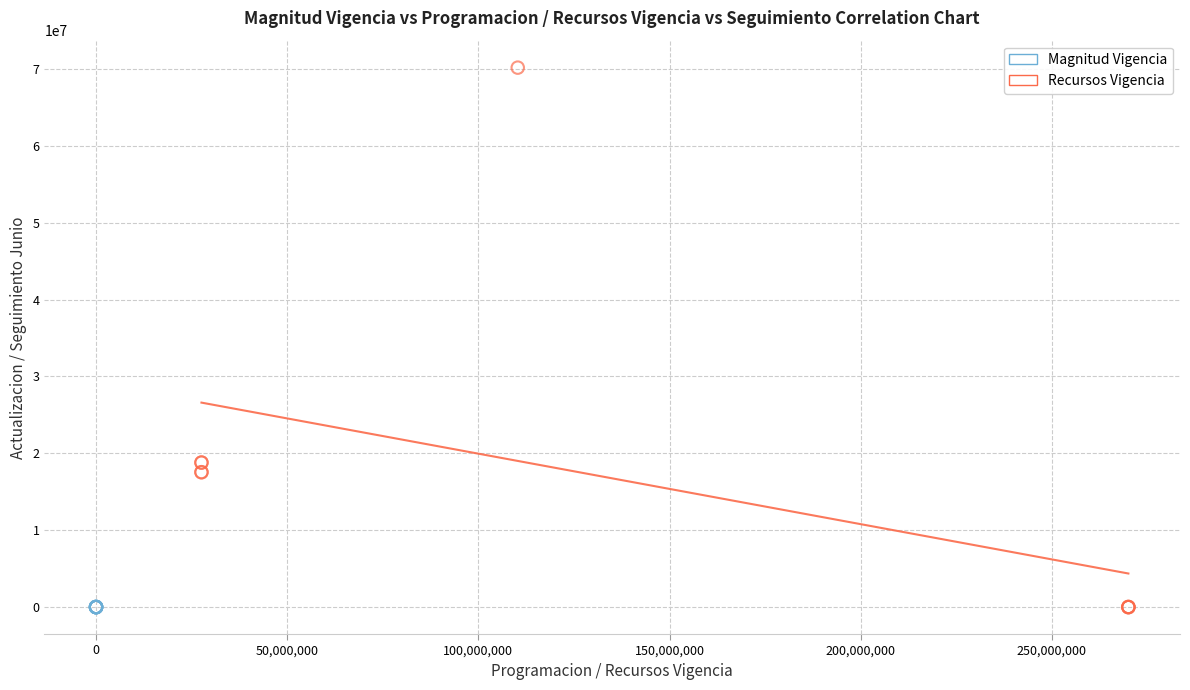

Which series reaches the maximum Y coordinate?

Recursos Vigencia